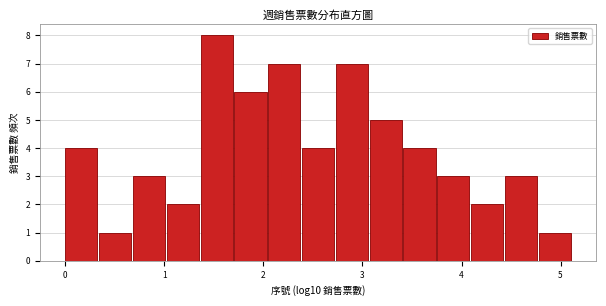

Read against the x-axis, roughly where is the centre of the tallest bar?

1.5